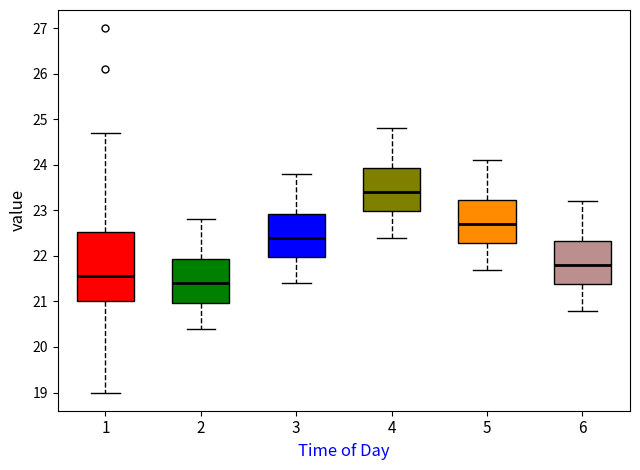

Reading left to right, transcribe this box plot: for each box, give where its median line is, the range the box spans, and where its two whiskers end, as read against the y-axis. The values are not printed on the chart, so give them approximately, as read against the axis.

1: median 21.6, box 21.0 to 22.5, whiskers 19.0 to 24.7
2: median 21.4, box 21.0 to 21.9, whiskers 20.4 to 22.8
3: median 22.4, box 22.0 to 22.9, whiskers 21.4 to 23.8
4: median 23.4, box 23.0 to 23.9, whiskers 22.4 to 24.8
5: median 22.7, box 22.3 to 23.2, whiskers 21.7 to 24.1
6: median 21.8, box 21.4 to 22.3, whiskers 20.8 to 23.2